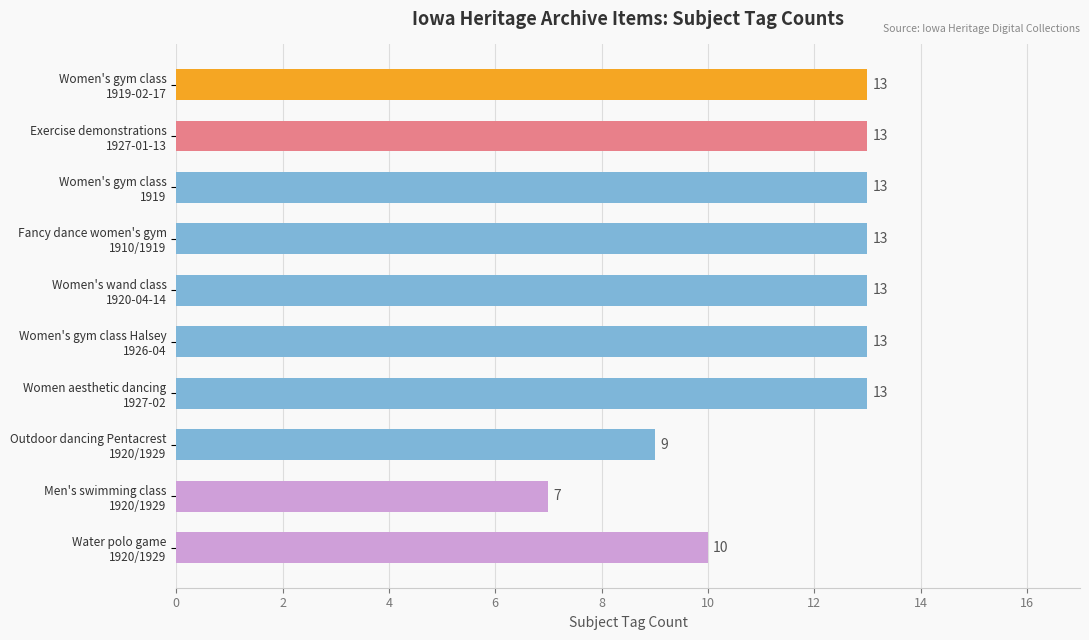

Reading bottom to top, extract all data points from this chart.

10	7	9	13	13	13	13	13	13	13